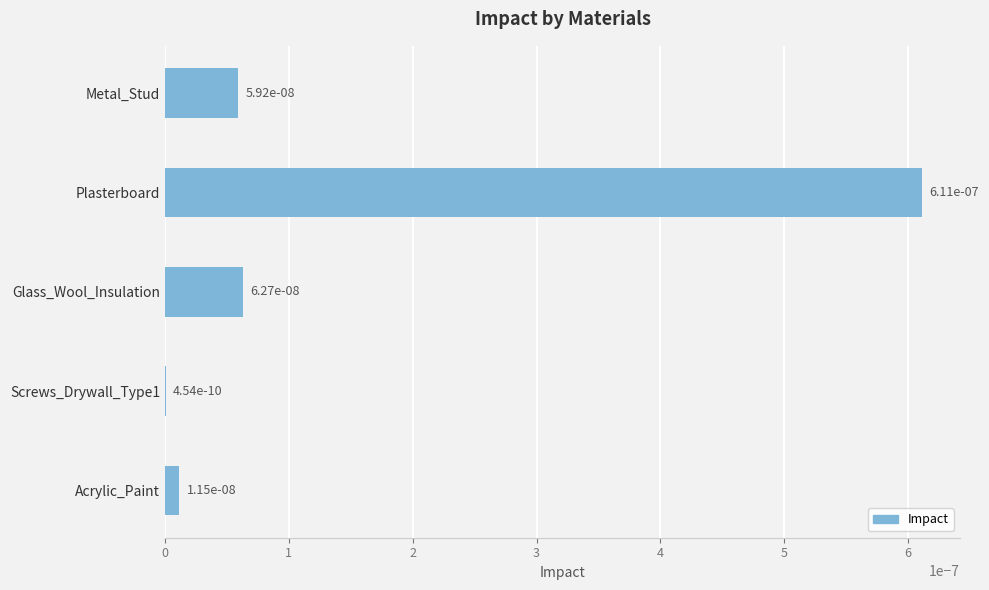

How many data points does each series have?

5